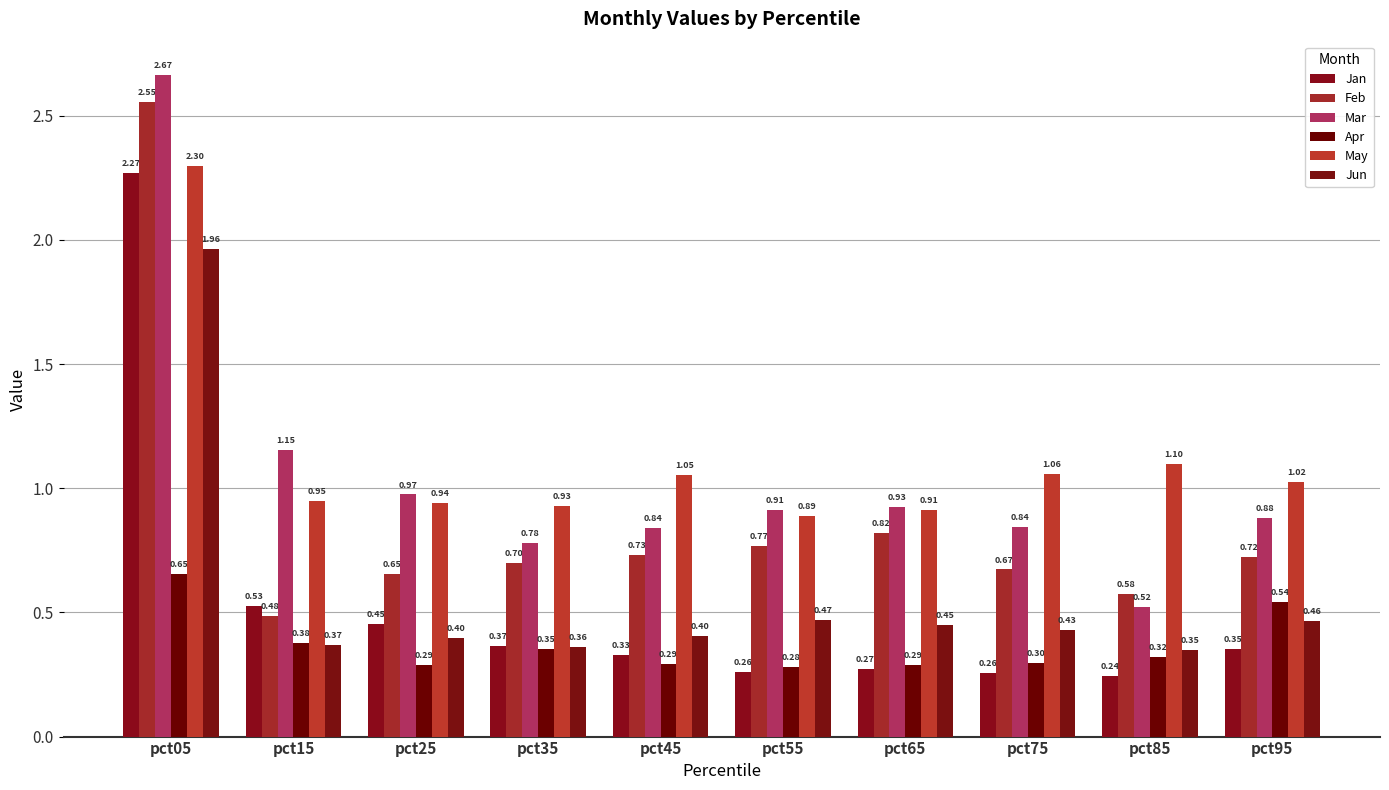

What is the value of the Mar bar at the 4th from the left?

0.8